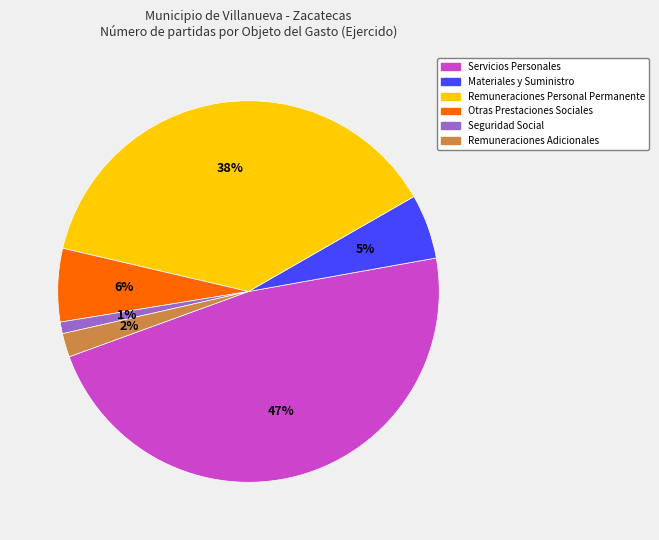

Which has a higher value, Seguridad Social or Remuneraciones Adicionales?

Remuneraciones Adicionales